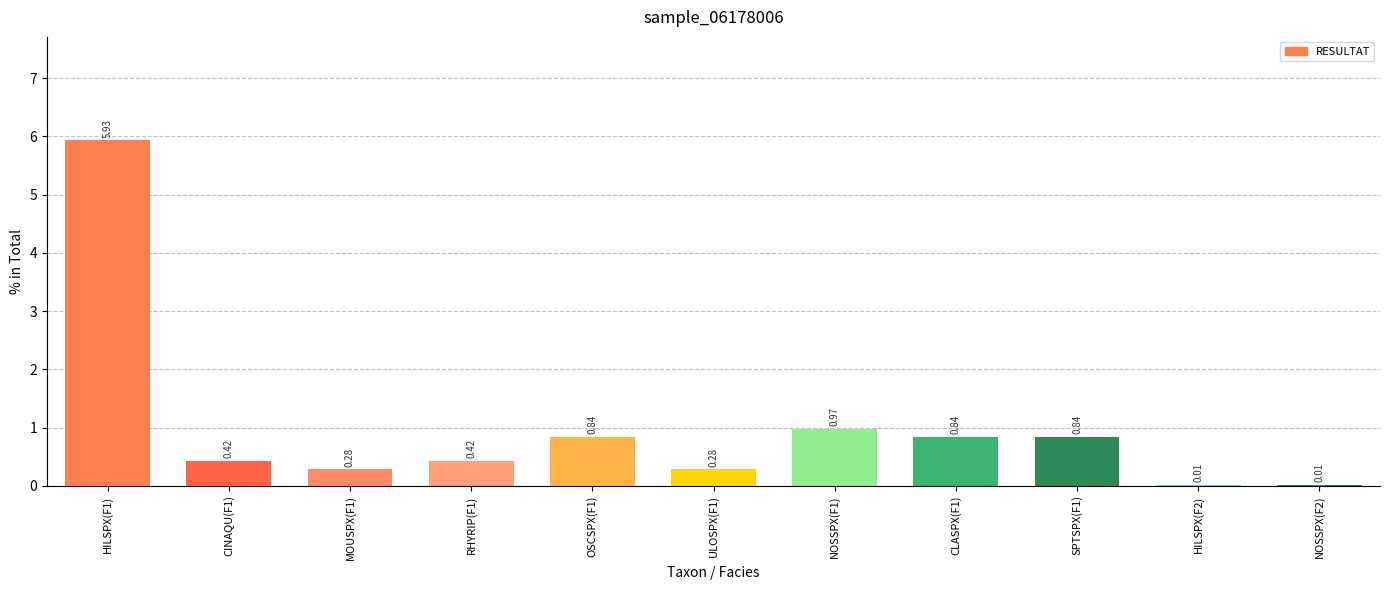

Where is the data nearest to the value 2?

NOSSPX(F1)